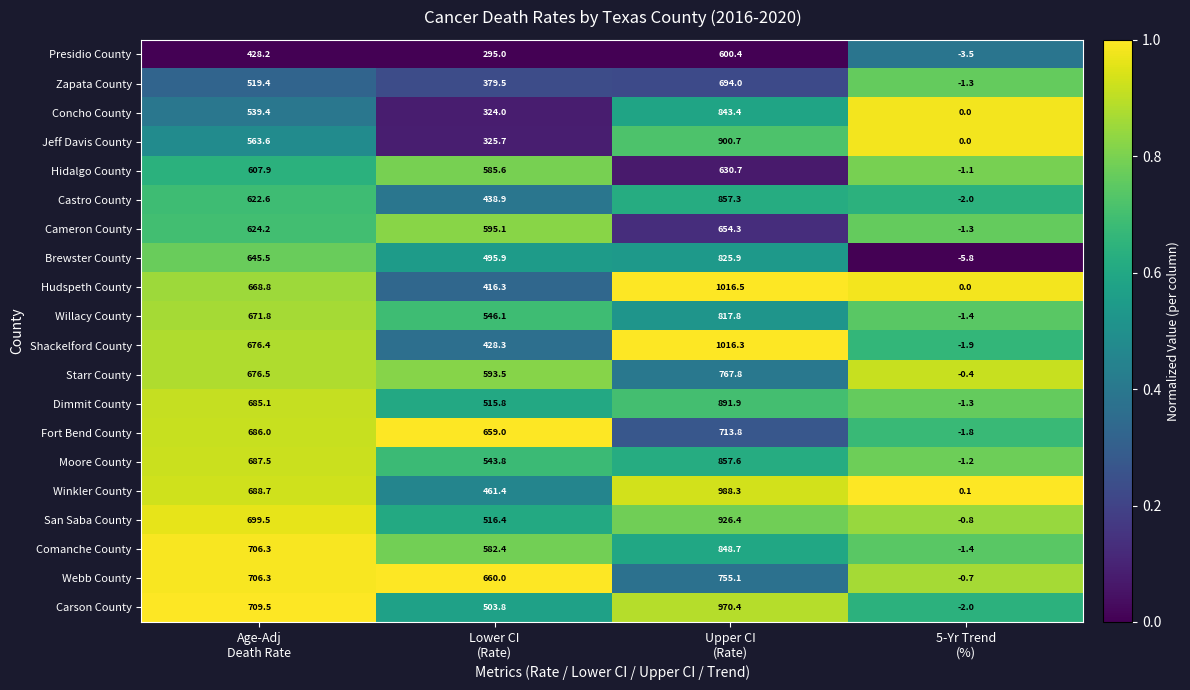

What is the average value of the Hudspeth County series?

525.4